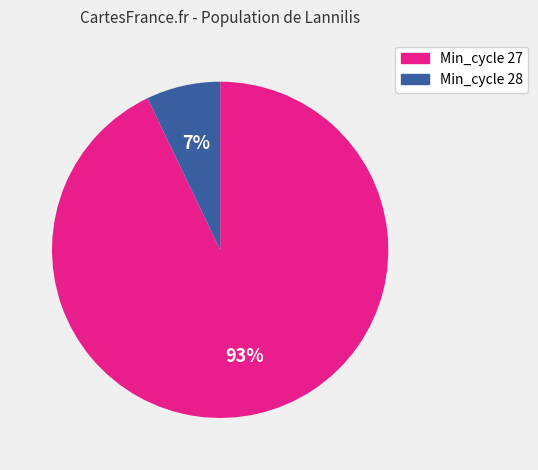

Count the number of slices in the pie.

2